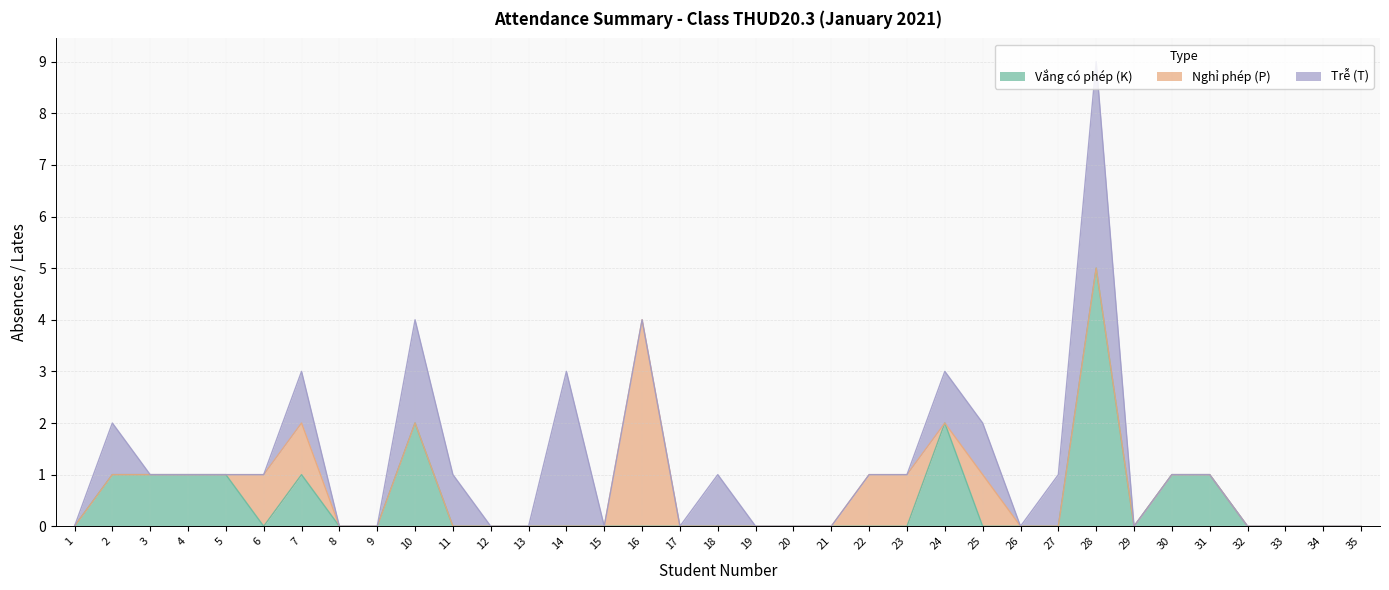

The Trễ (T) series shows 0 at 21. True or false?

True